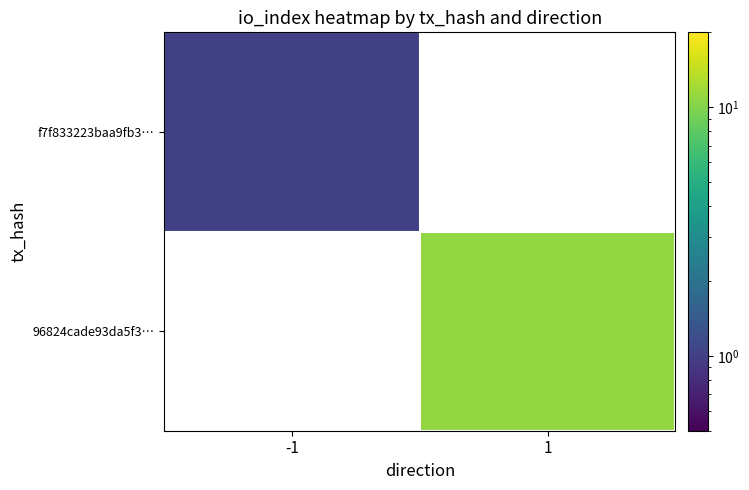

Which series has the largest range (max minus min)?

f7f833223baa9fb3…